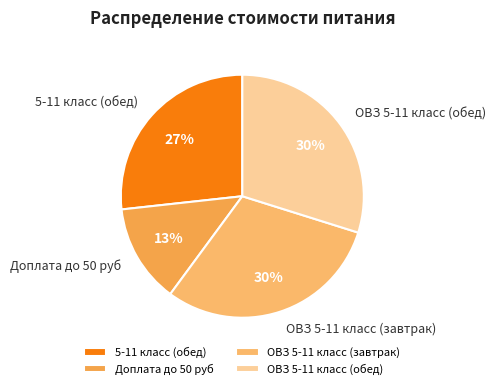

To the nearest percent, what portion does 5-11 класс (обед) represent?

27%